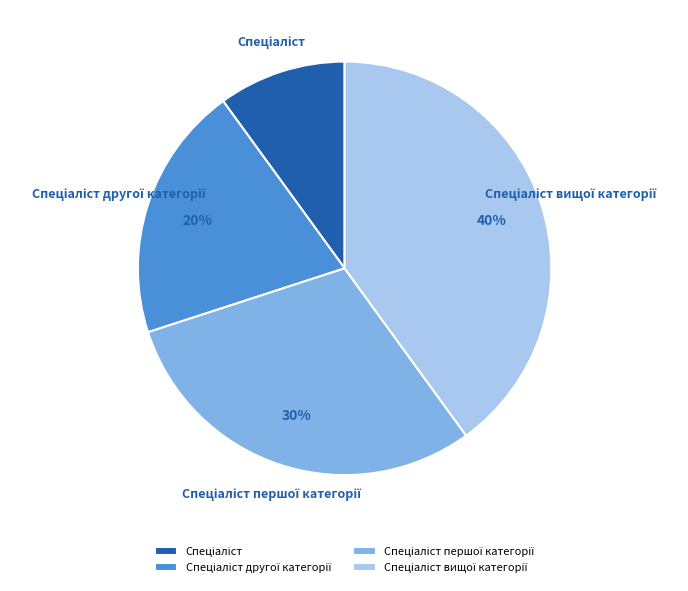

To the nearest percent, what is the average slice percentage?

25%